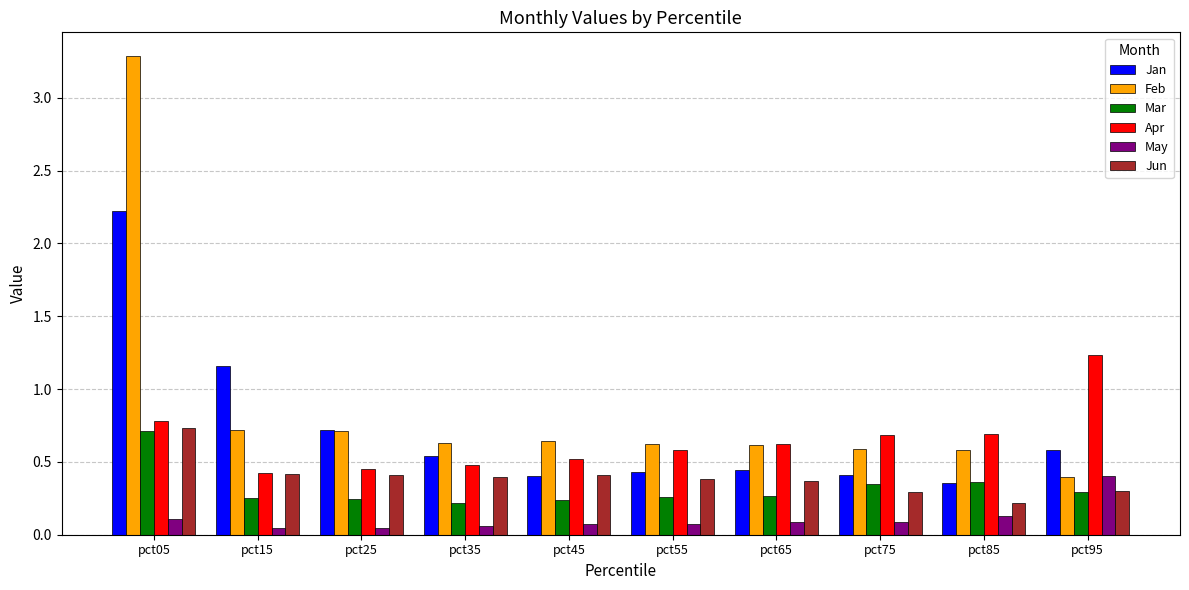

The value of Feb at pct55 is 1.0. True or false?

False